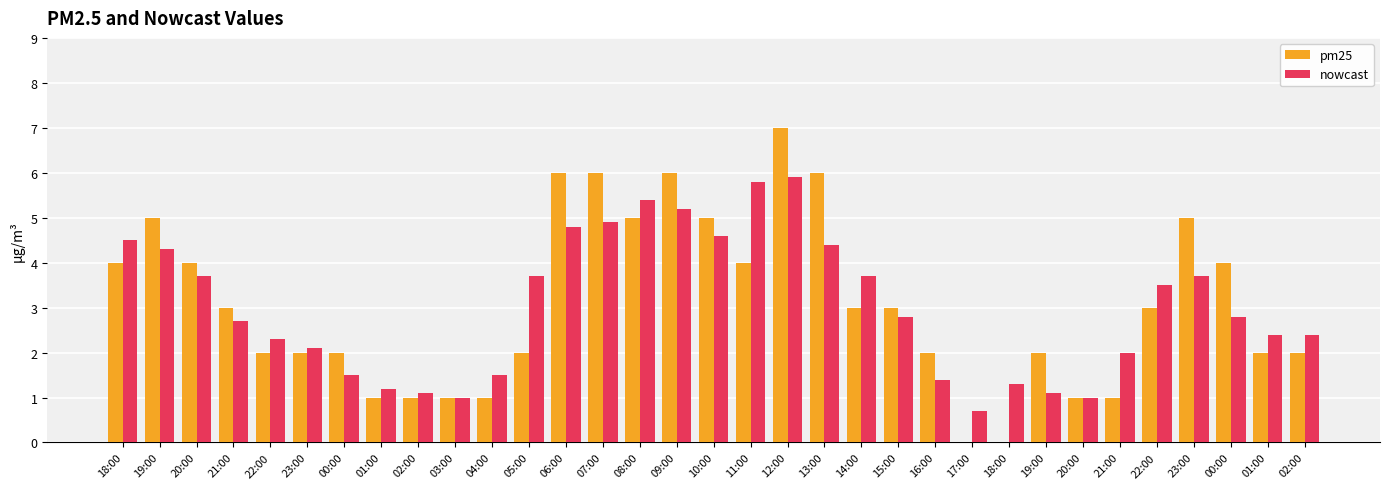

How many groups of bars are there?

33